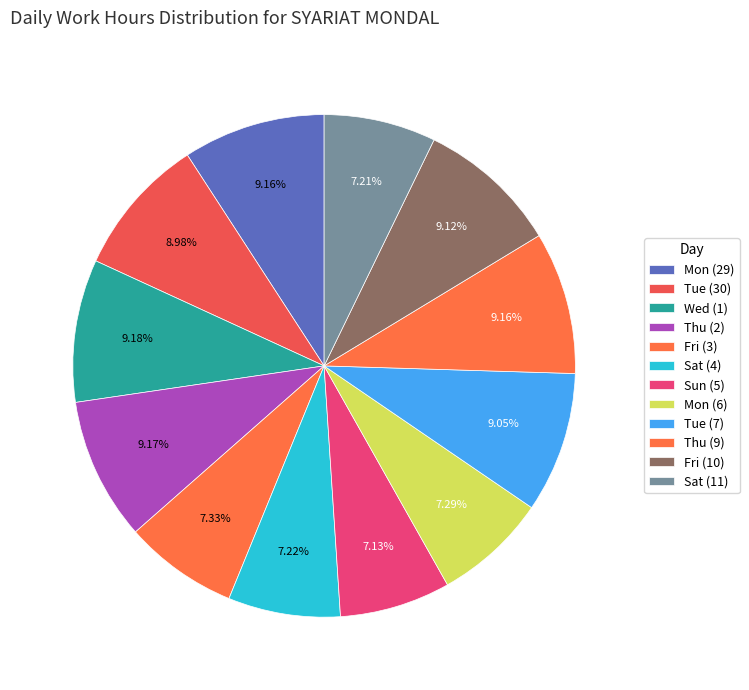

How many slices are in this pie chart?

12